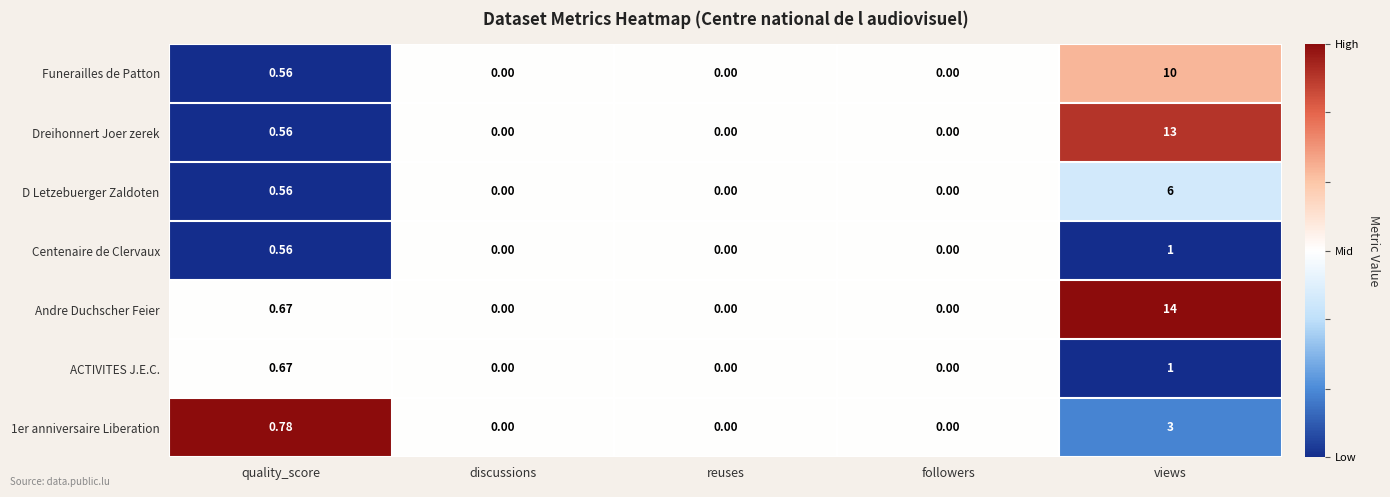

What is the difference between the highest and lowest values at quality_score?

0.2